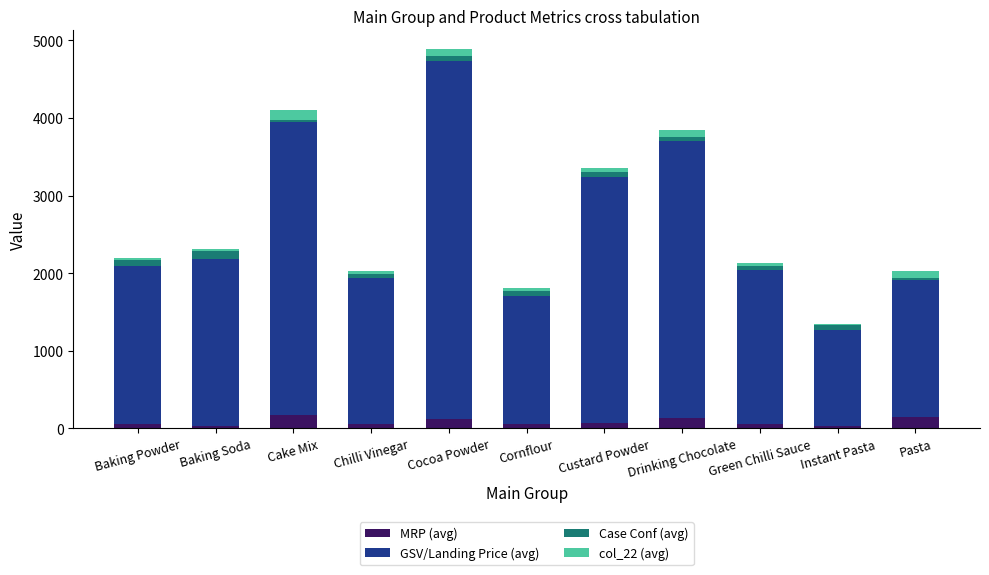

Is it true that MRP (avg) equals 147.5 at Pasta?

True